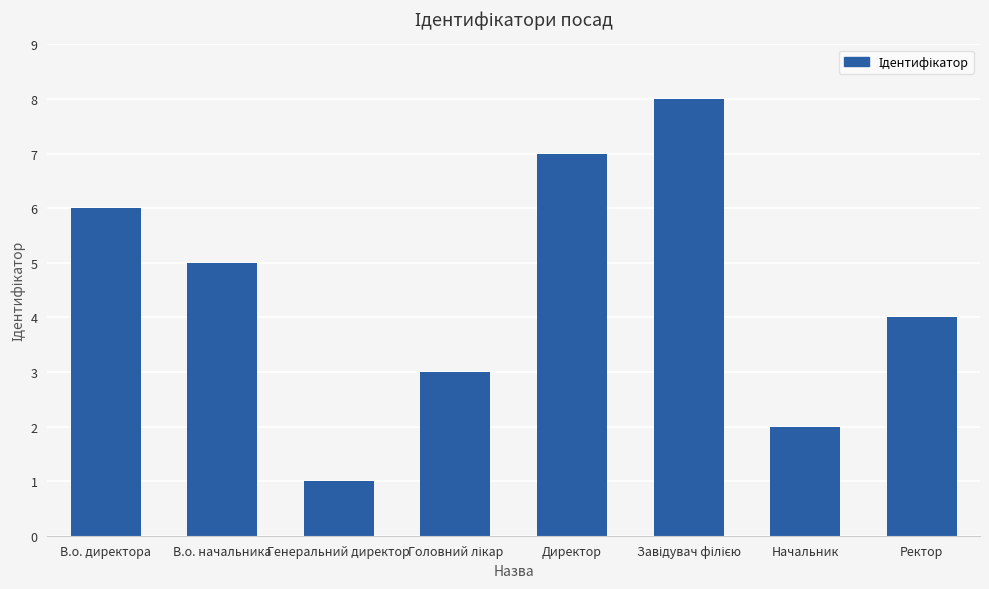

What is the change in value from В.о. директора to В.о. начальника?

-1